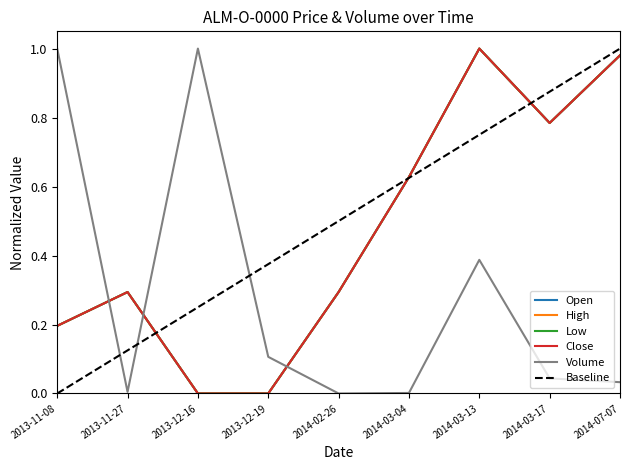

Reading right to left, extract all data points from this chart.

Open: 2014-07-07=1.0	2014-03-17=0.8	2014-03-13=1.0	2014-03-04=0.6	2014-02-26=0.3	2013-12-19=0.0	2013-12-16=0.0	2013-11-27=0.3	2013-11-08=0.2
High: 2014-07-07=1.0	2014-03-17=0.8	2014-03-13=1.0	2014-03-04=0.6	2014-02-26=0.3	2013-12-19=0.0	2013-12-16=0.0	2013-11-27=0.3	2013-11-08=0.2
Low: 2014-07-07=1.0	2014-03-17=0.8	2014-03-13=1.0	2014-03-04=0.6	2014-02-26=0.3	2013-12-19=0.0	2013-12-16=0.0	2013-11-27=0.3	2013-11-08=0.2
Close: 2014-07-07=1.0	2014-03-17=0.8	2014-03-13=1.0	2014-03-04=0.6	2014-02-26=0.3	2013-12-19=0.0	2013-12-16=0.0	2013-11-27=0.3	2013-11-08=0.2
Volume: 2014-07-07=0.0	2014-03-17=0.0	2014-03-13=0.4	2014-03-04=0.0	2014-02-26=0.0	2013-12-19=0.1	2013-12-16=1.0	2013-11-27=0.0	2013-11-08=1.0